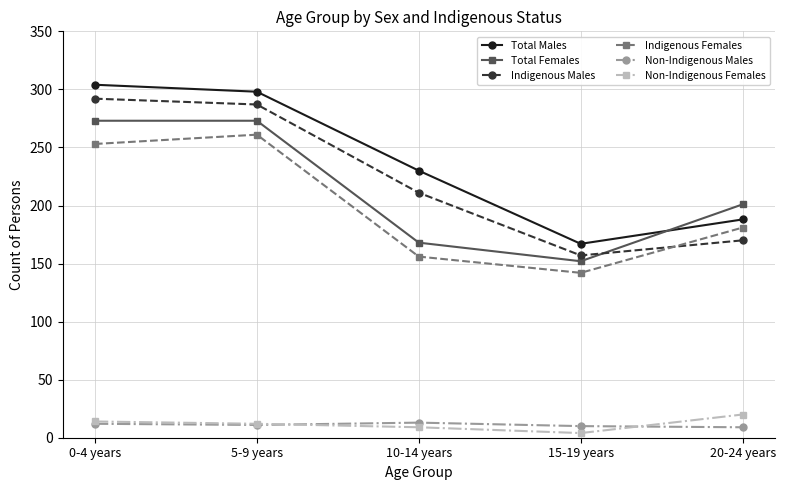

What is the label of the 4th point from the right?

5-9 years